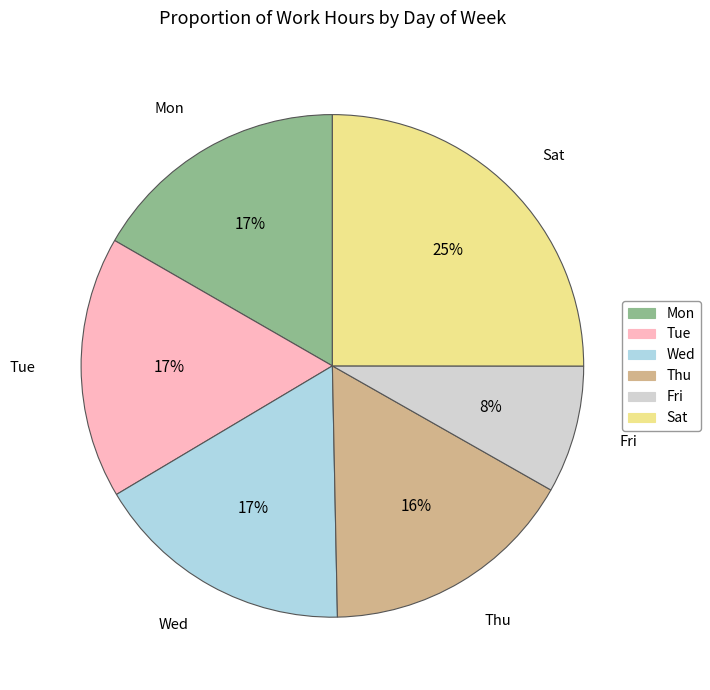

Approximately how many times larger is the value at Wed compared to Sat?

0.7